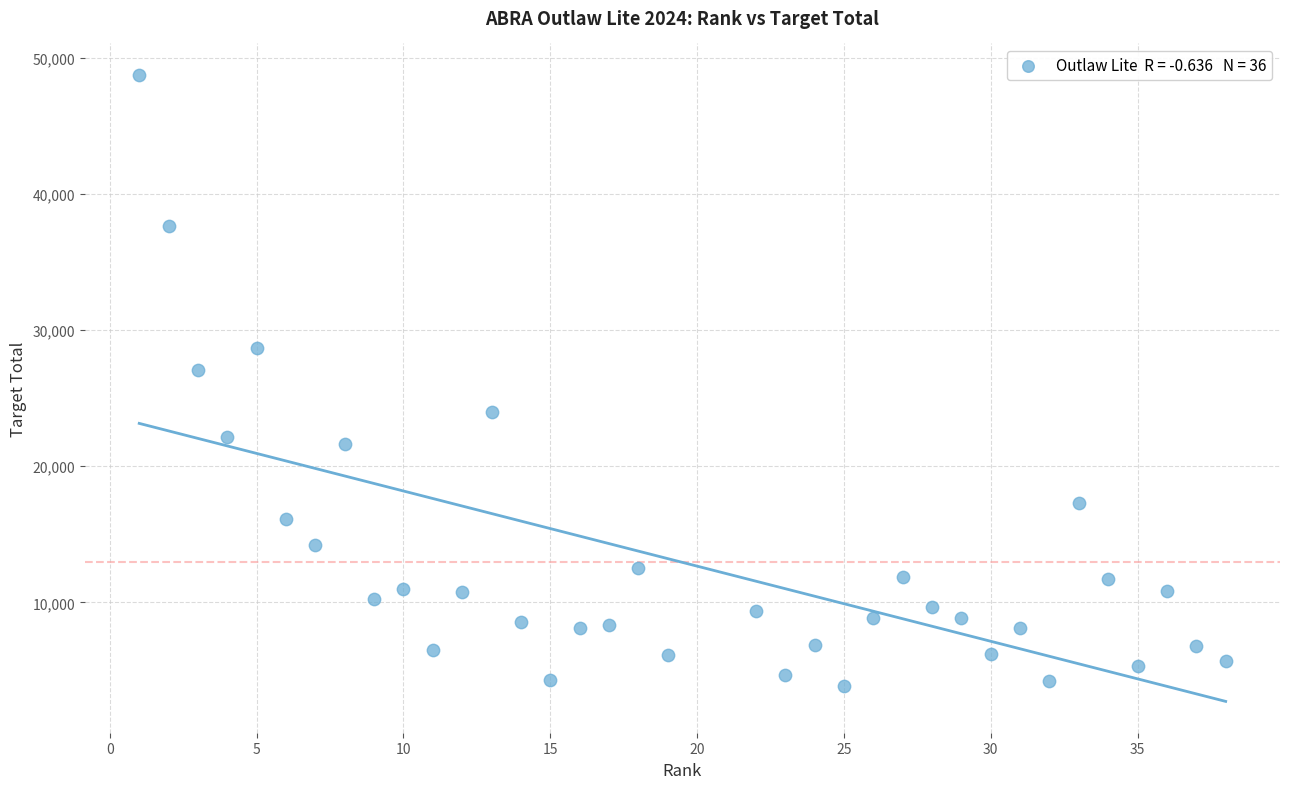

What is the range of Y values (max minus min)?

44895.0